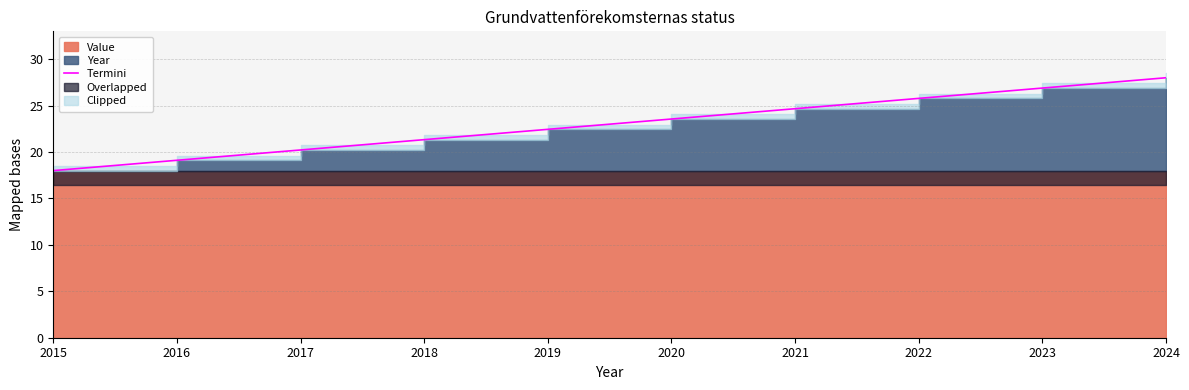

Reading left to right, transcribe all the data shown in this chart.

2015=18.0	2016=19.1	2017=20.2	2018=21.3	2019=22.4	2020=23.6	2021=24.7	2022=25.8	2023=26.9	2024=28.0